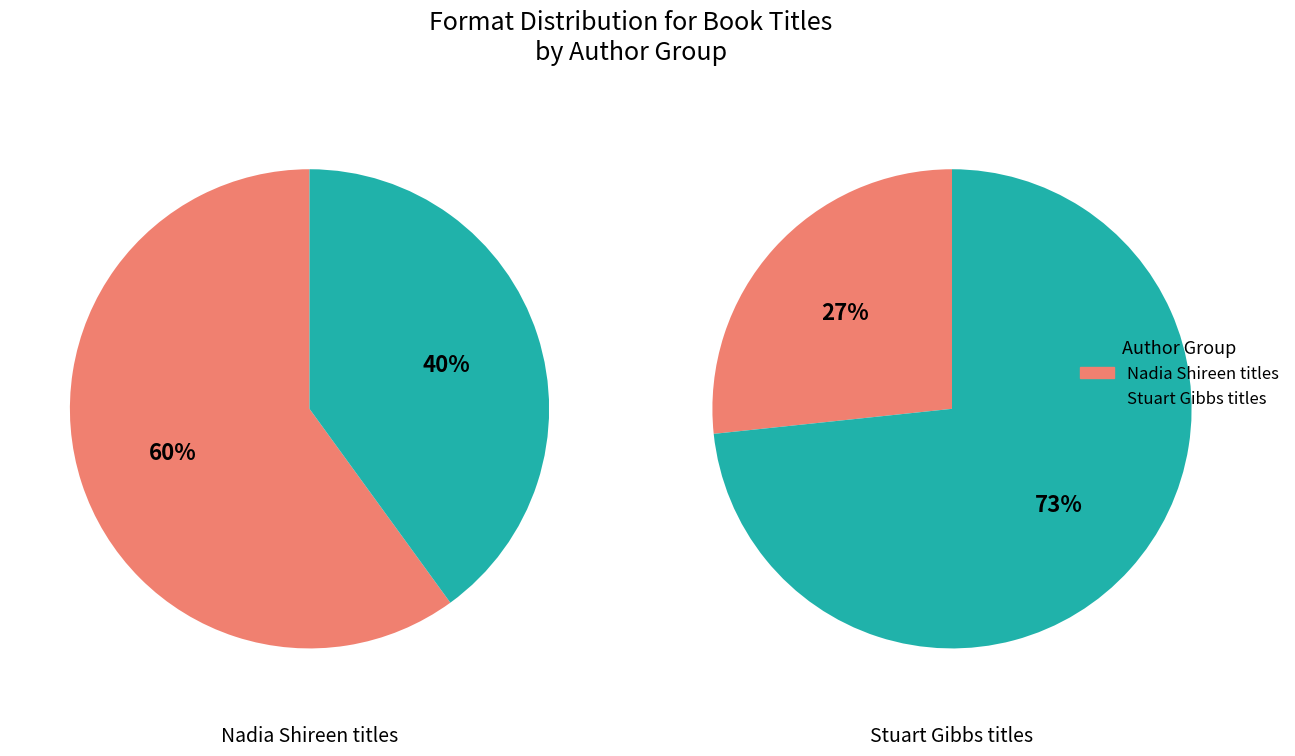

Is the sum of Grimwood: Let the Fur Fly! and Grimwood: Attack of the Stink Monster! greater than half?

No